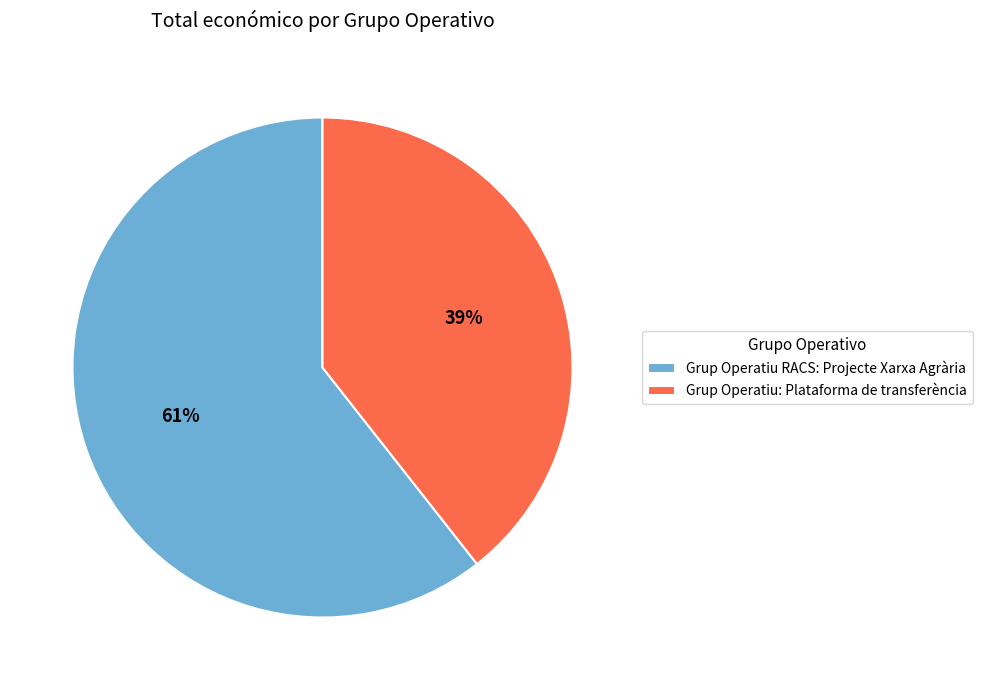

How many slices are in this pie chart?

2